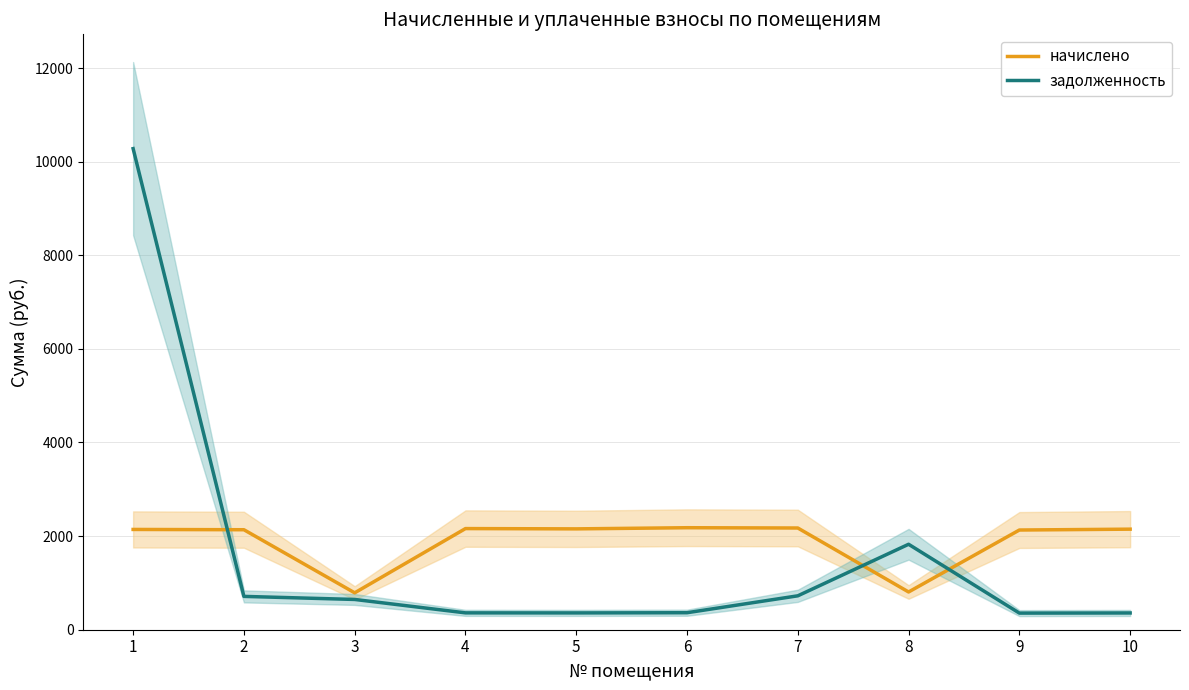

The value of задолженность at 2 is 995.9. True or false?

False